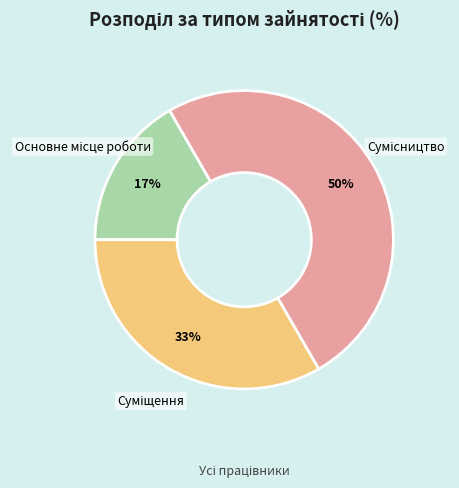

To the nearest percent, what is the average slice percentage?

33%